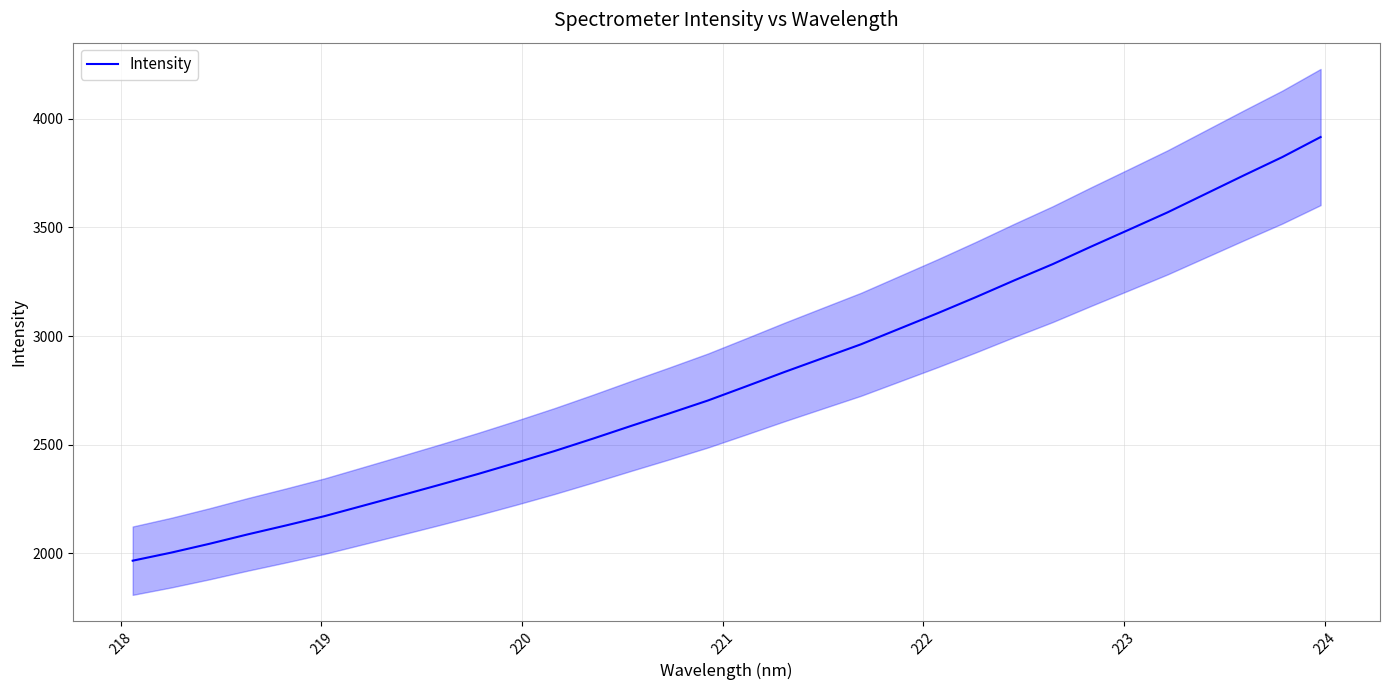

True or false: the data shows 1099.2 at 223.

False